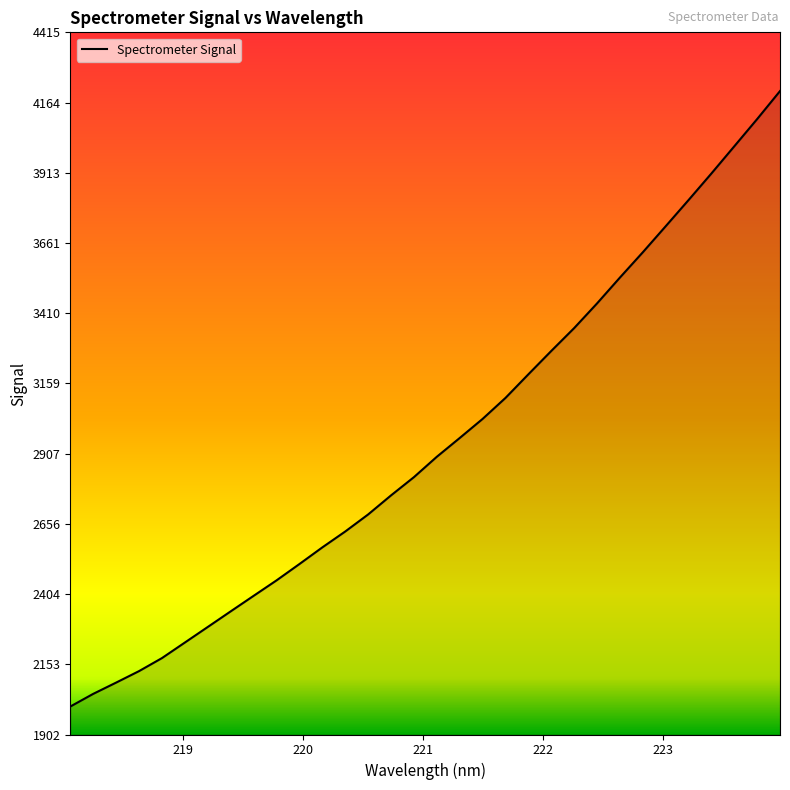

What is the minimum value shown in the chart?

2001.8